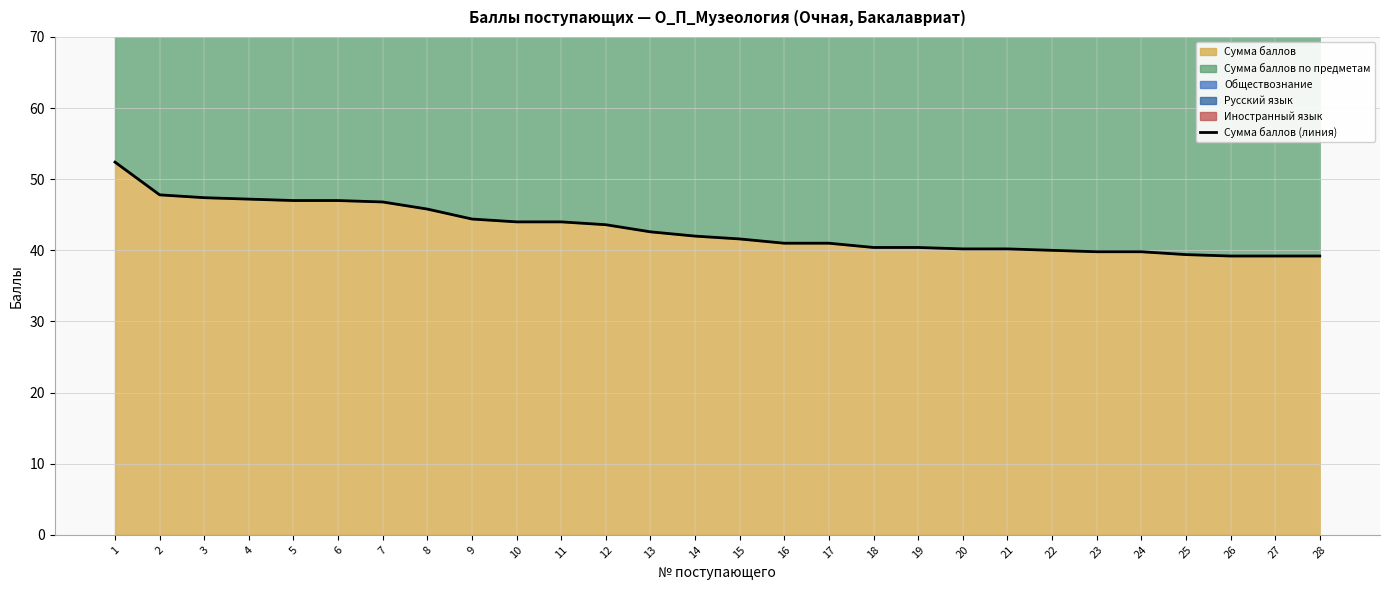

At which label is the value closest to 45?

9